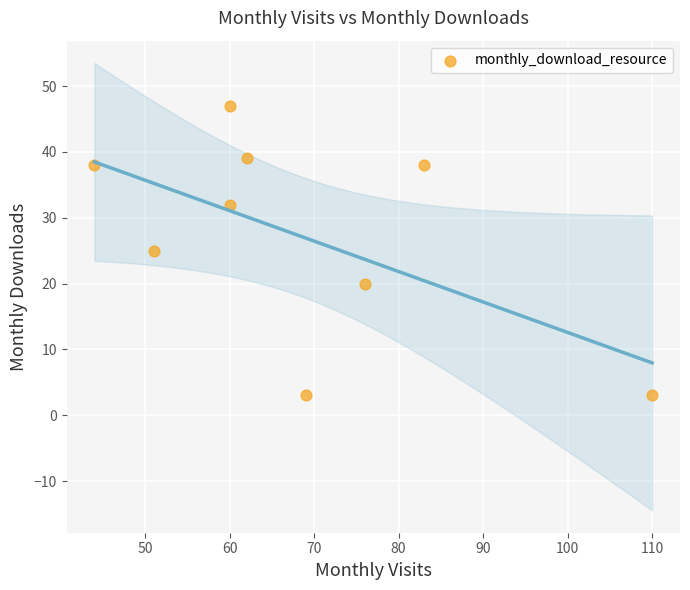

What is the range of X values (max minus min)?

66